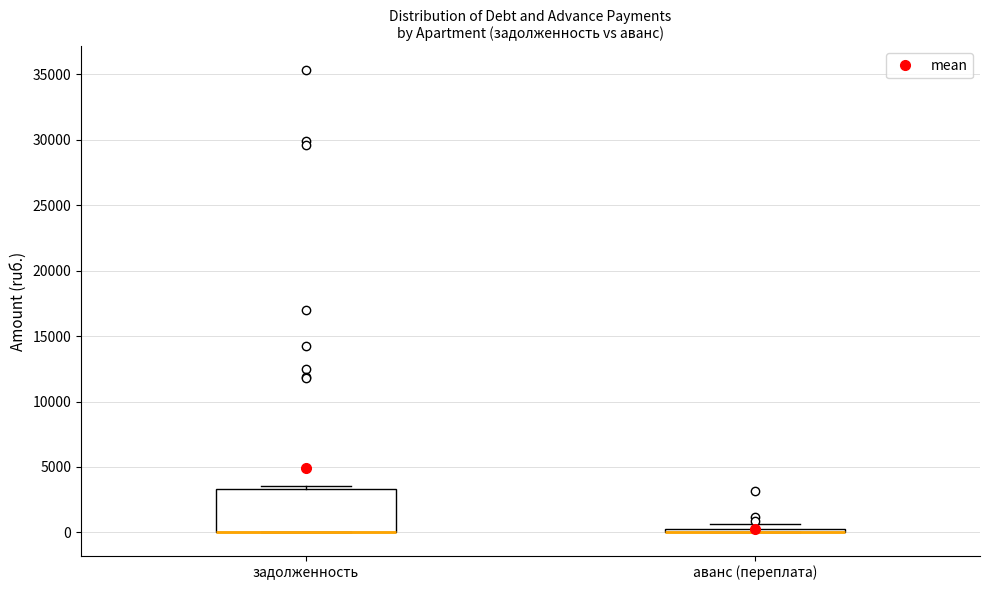

Comparing the boxes themselves (not the whiskers), which one is the tallest?

задолженность